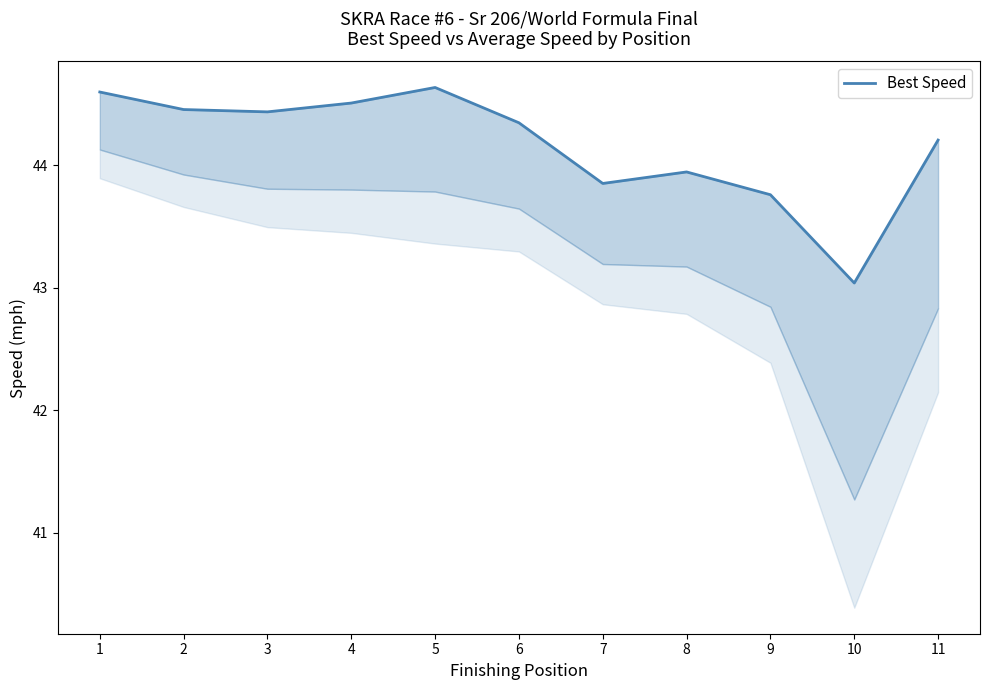

Where is the data nearest to the value 43?

10